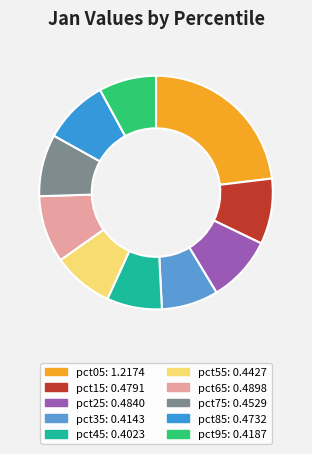

Rank the categories by value from lowest to highest.

pct45, pct35, pct95, pct55, pct75, pct85, pct15, pct25, pct65, pct05